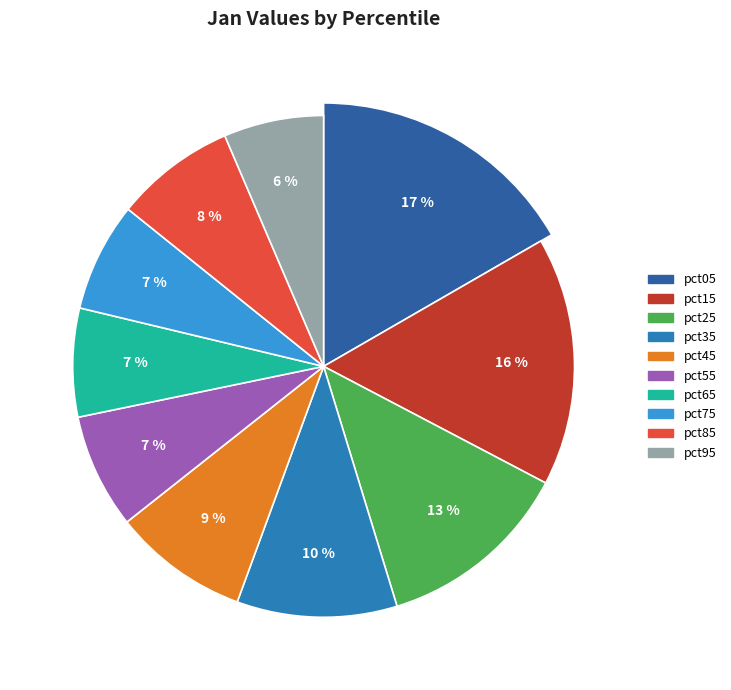

Which slice is the largest?

pct05